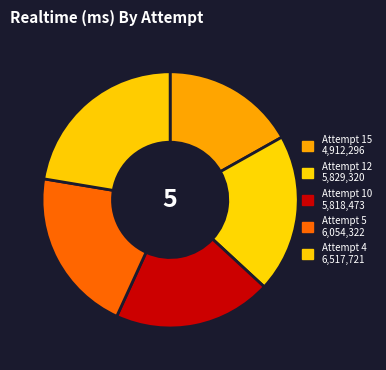

How many segments does this pie chart have?

5